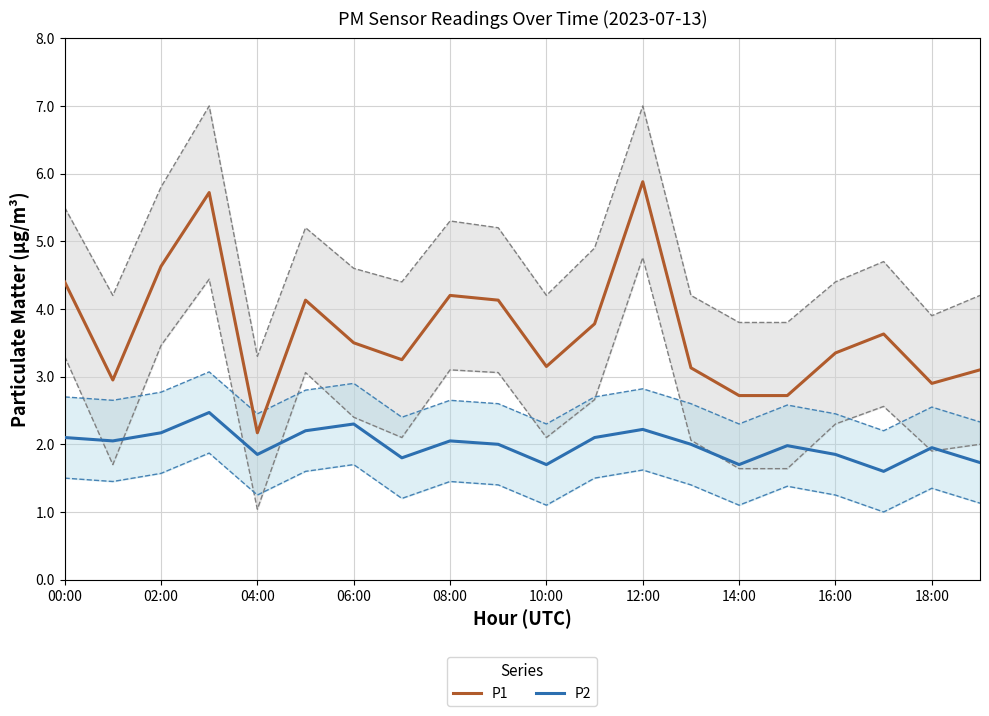

Is it true that P1 equals 4.6 at 02:00?

True